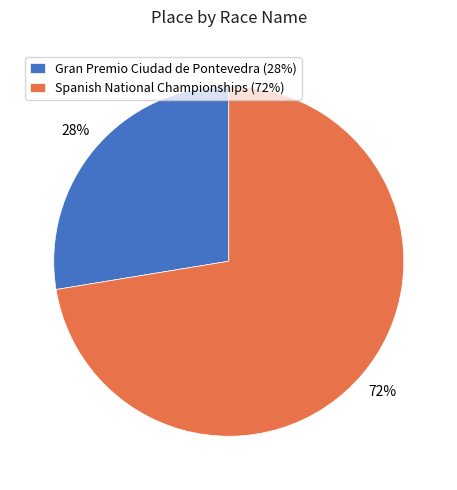

To the nearest percent, what percentage of the pie is Gran Premio Ciudad de Pontevedra?

28%